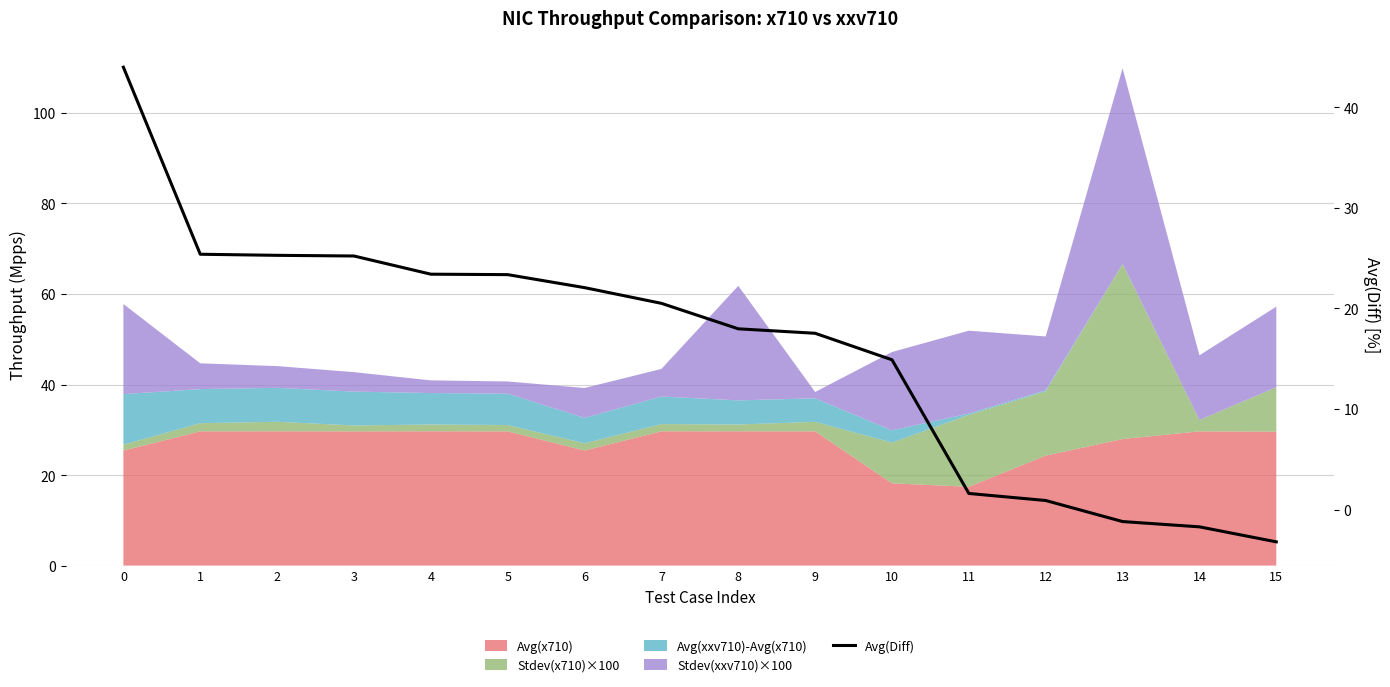

Where is the data nearest to the value 20?

7